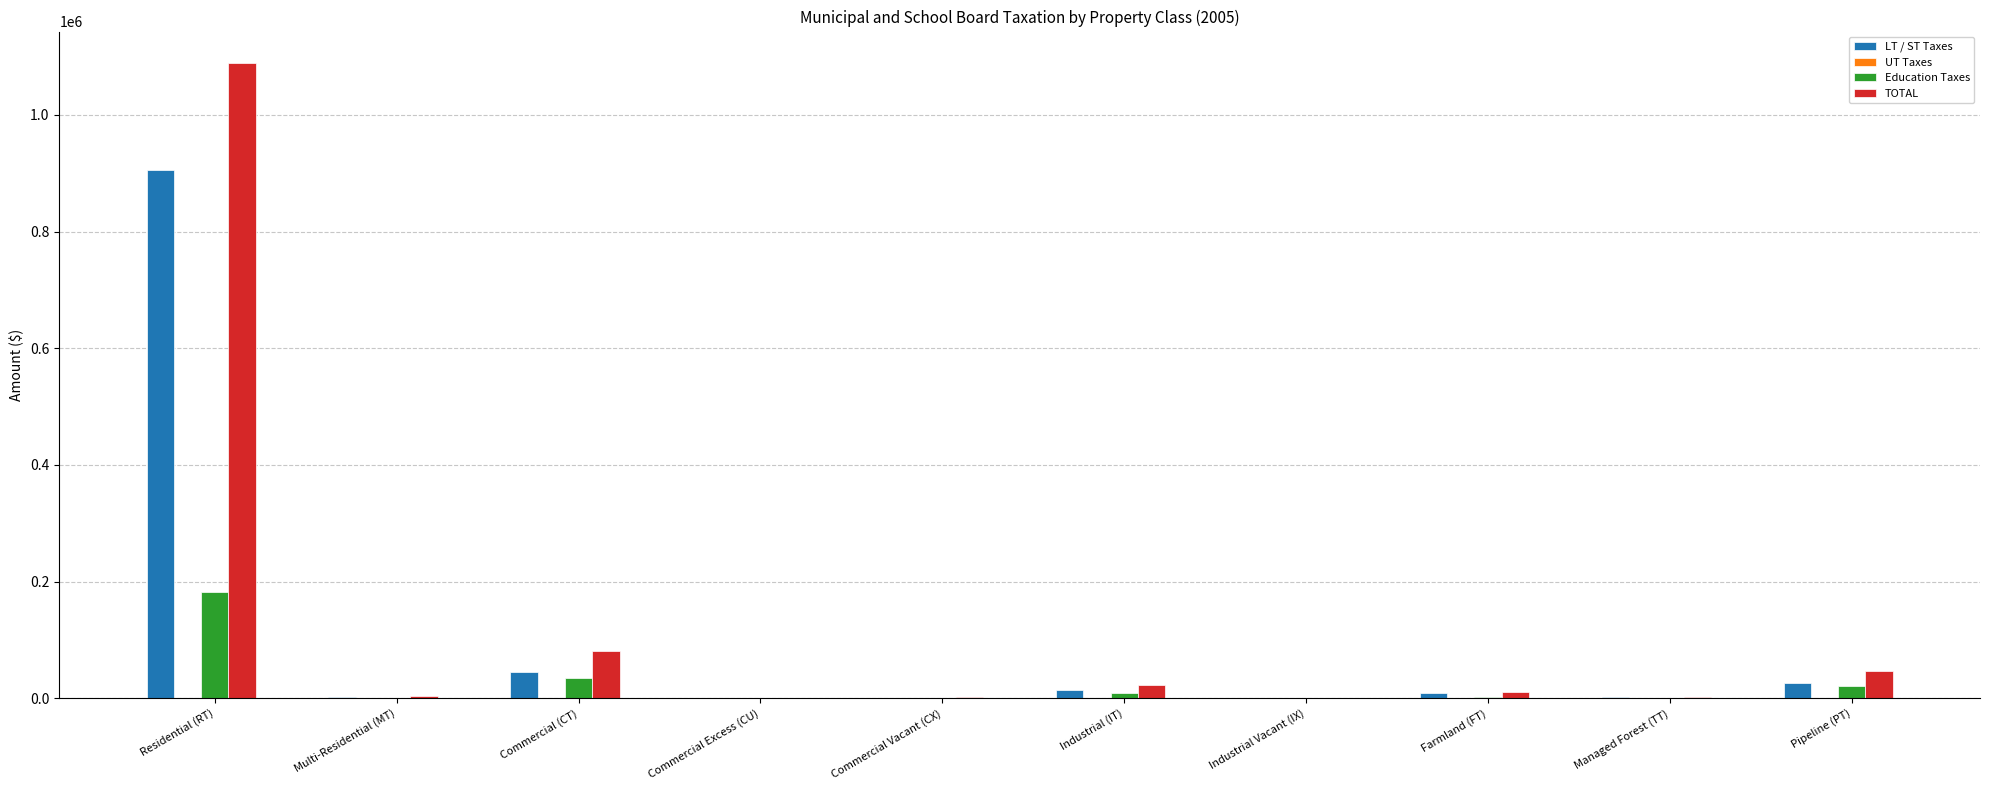

Is it true that Education Taxes equals 182471 at Residential (RT)?

True